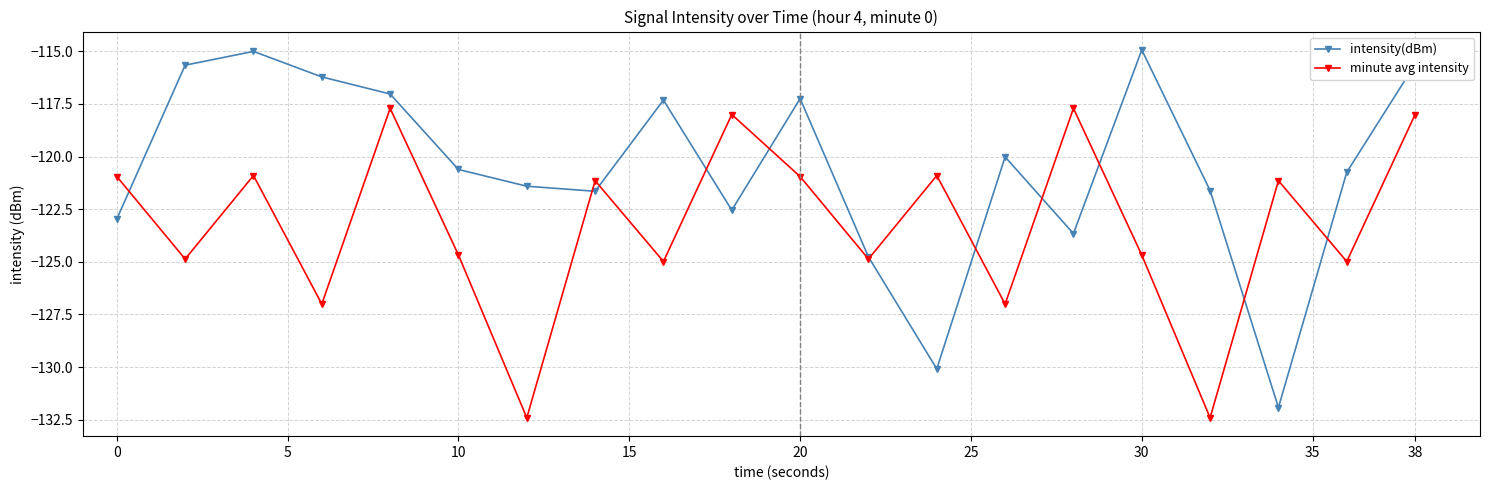

Which series has the widest spread of values?

intensity(dBm)